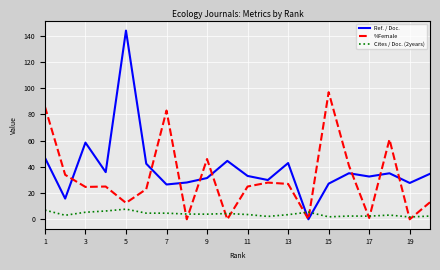

What is the average value of the %Female series?

31.4